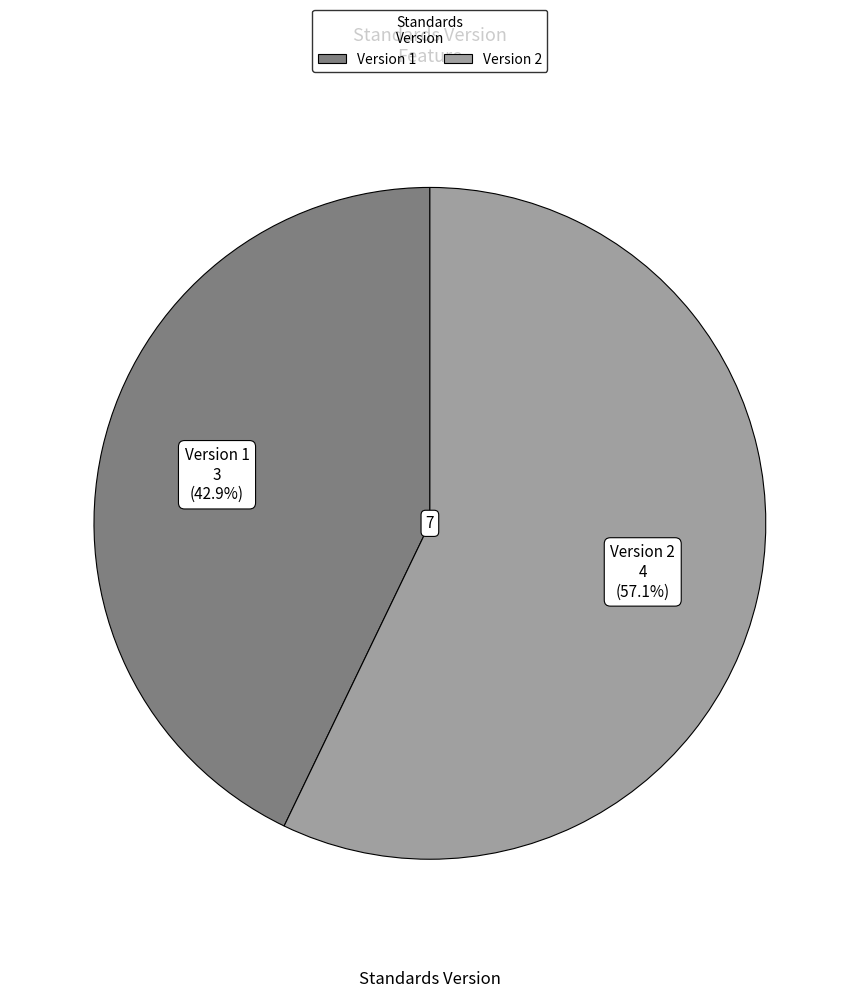

Is there a majority slice in this chart?

Yes